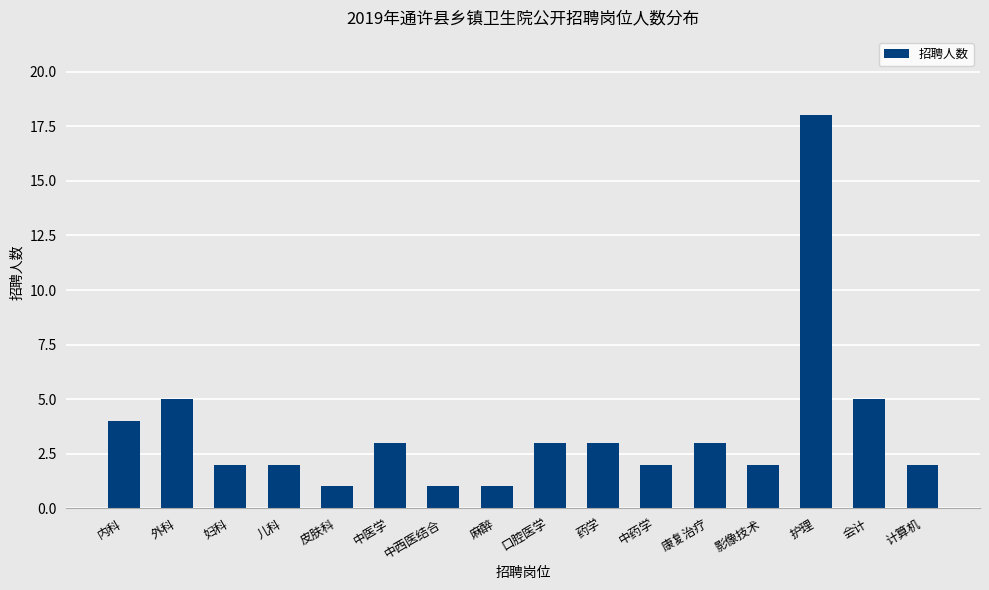

Between 康复治疗 and 妇科, which is larger?

康复治疗